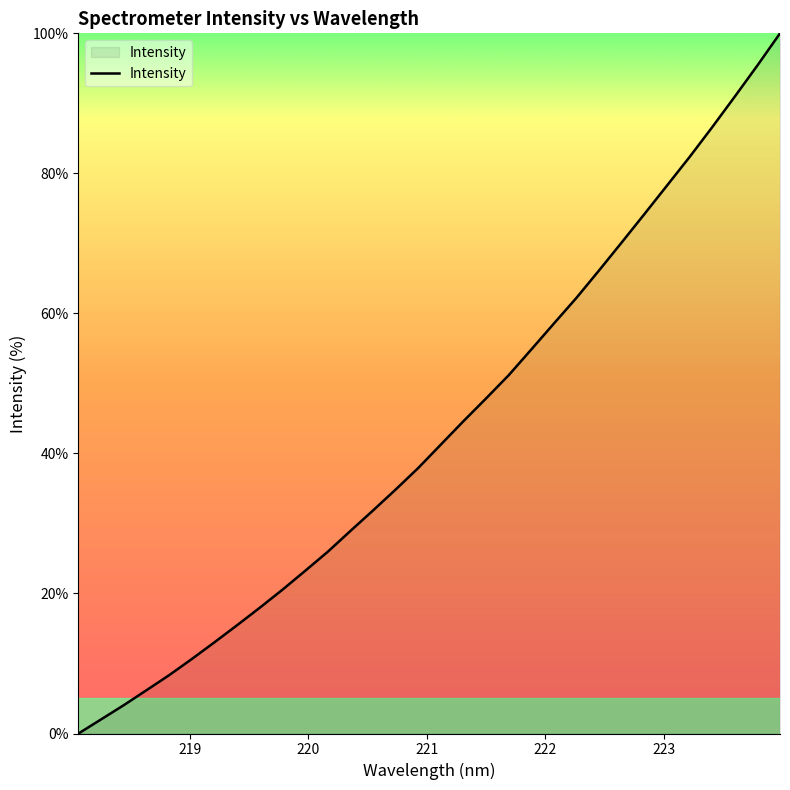

What is the greatest value displayed?

100.0